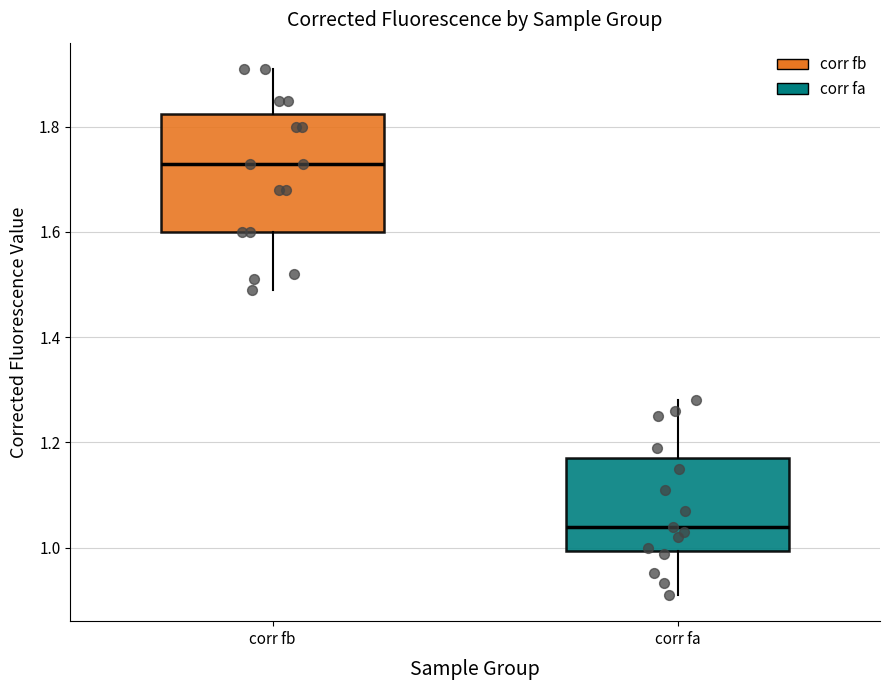

Where does the lower whisker of the box for corr fa end on the y-axis? The values are not printed on the chart, so give them approximately, as read against the axis.

0.92